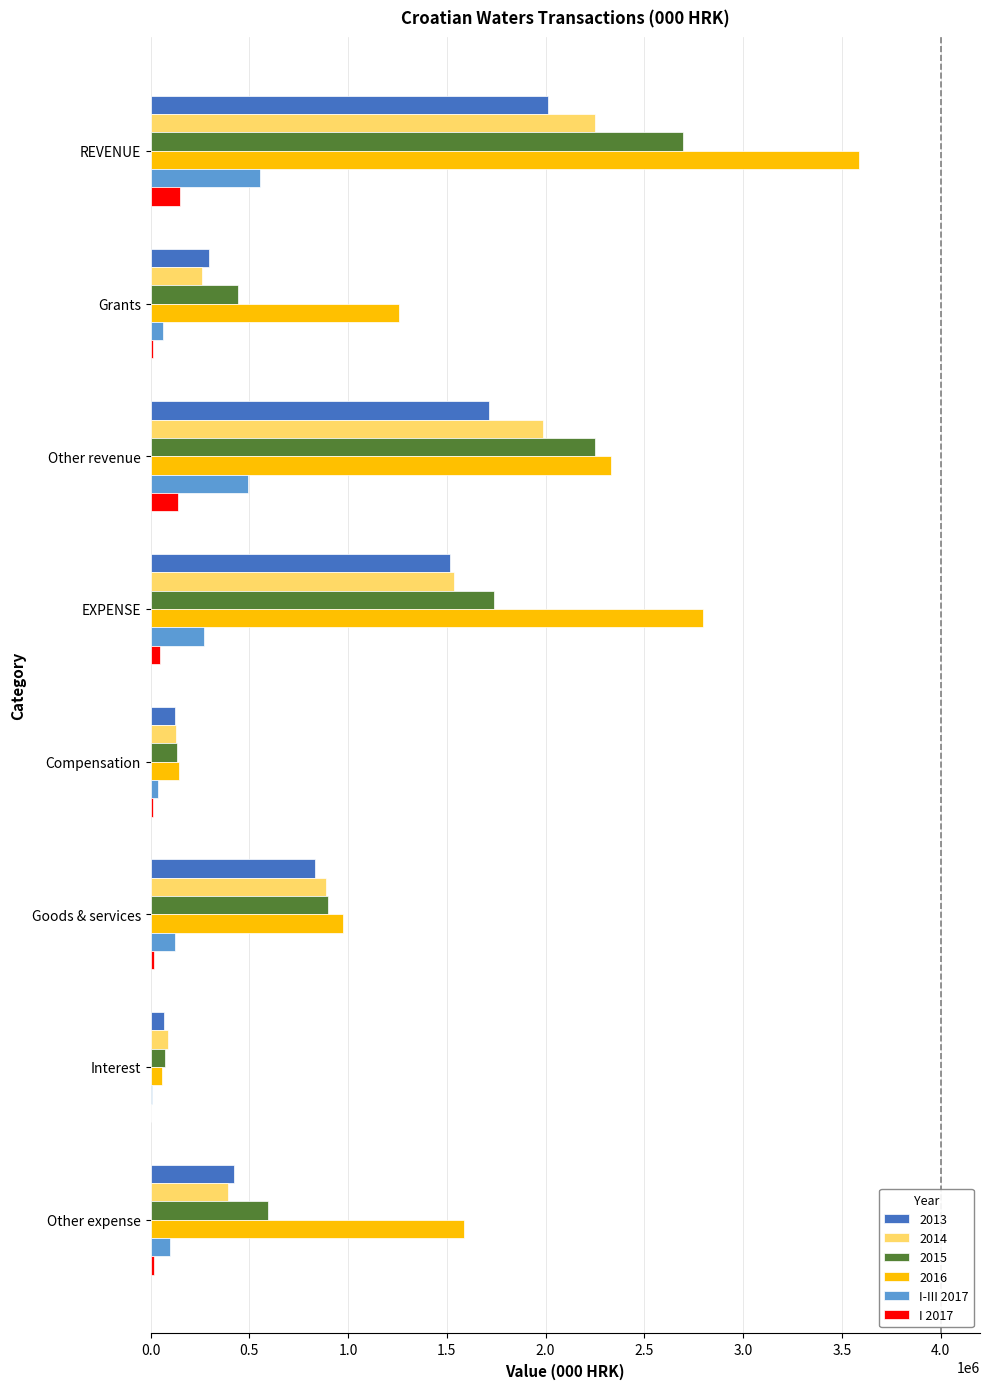

How many categories are shown in the chart?

8